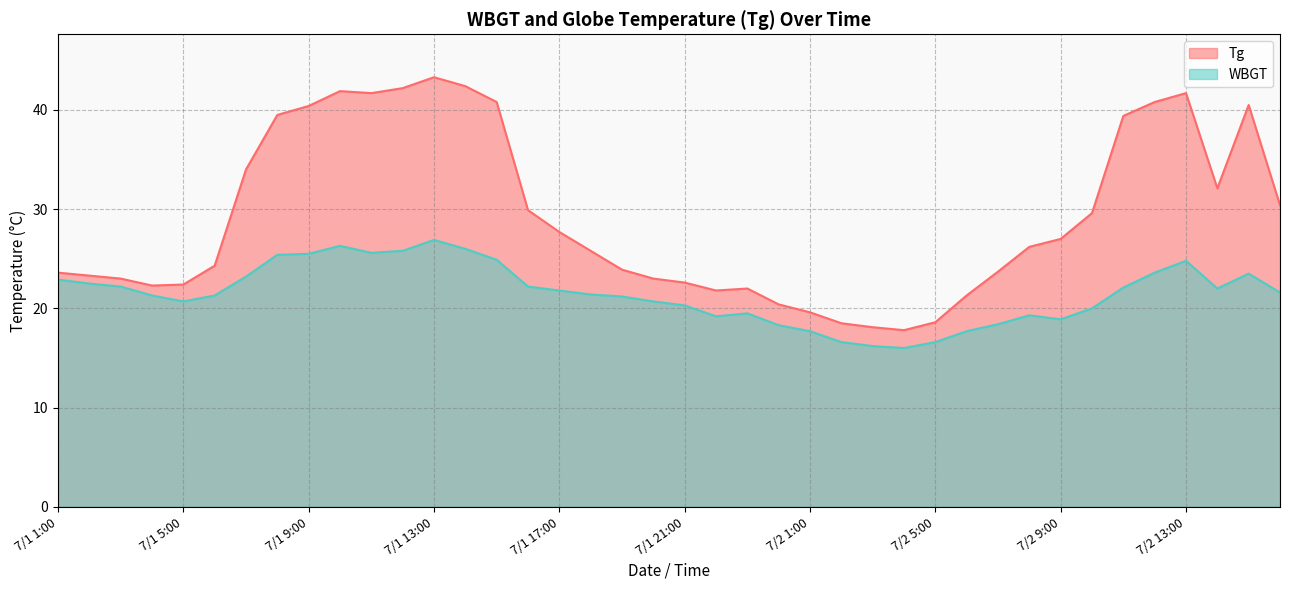

List the series in order of their peak value, lowest first.

WBGT, Tg